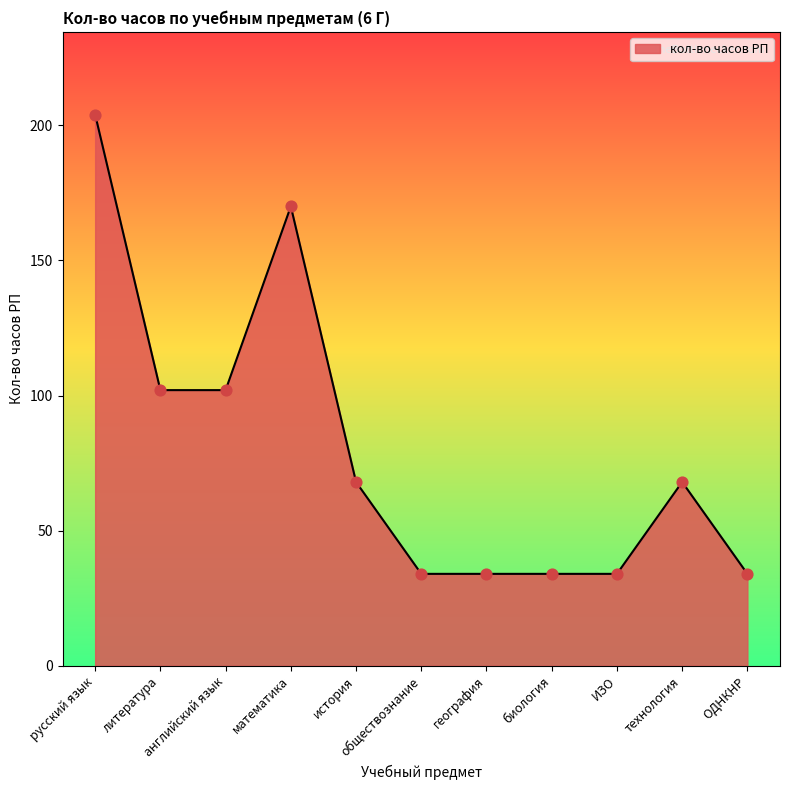

What is the change in value from английский язык to география?

-68